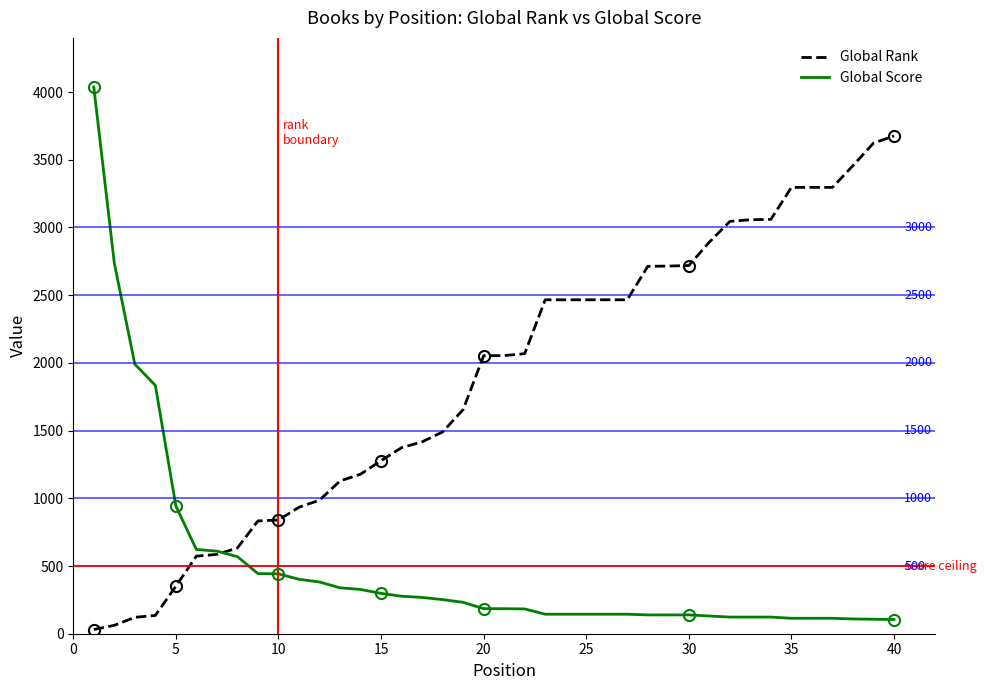

What is the highest value of the Global Score series?

4037